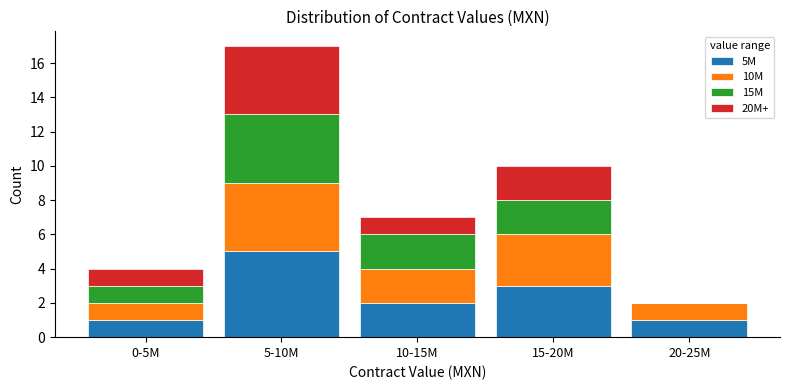

Reading left to right, transcribe the values for 5M.

0-5M=1	5-10M=5	10-15M=2	15-20M=3	20-25M=1